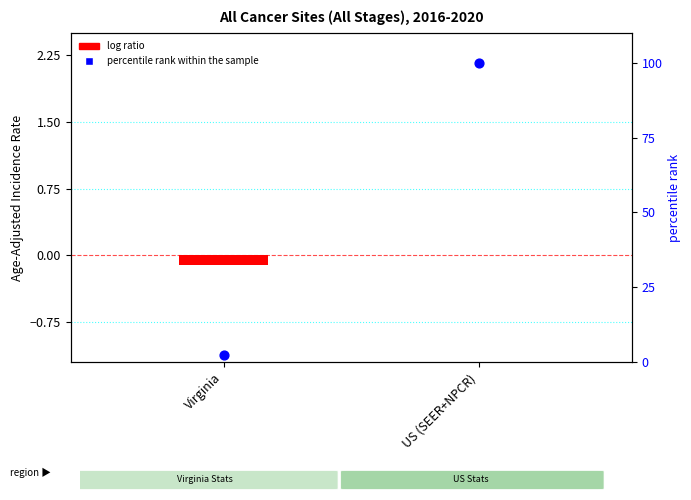

At which category is the sum across all series the highest?

US (SEER+NPCR)